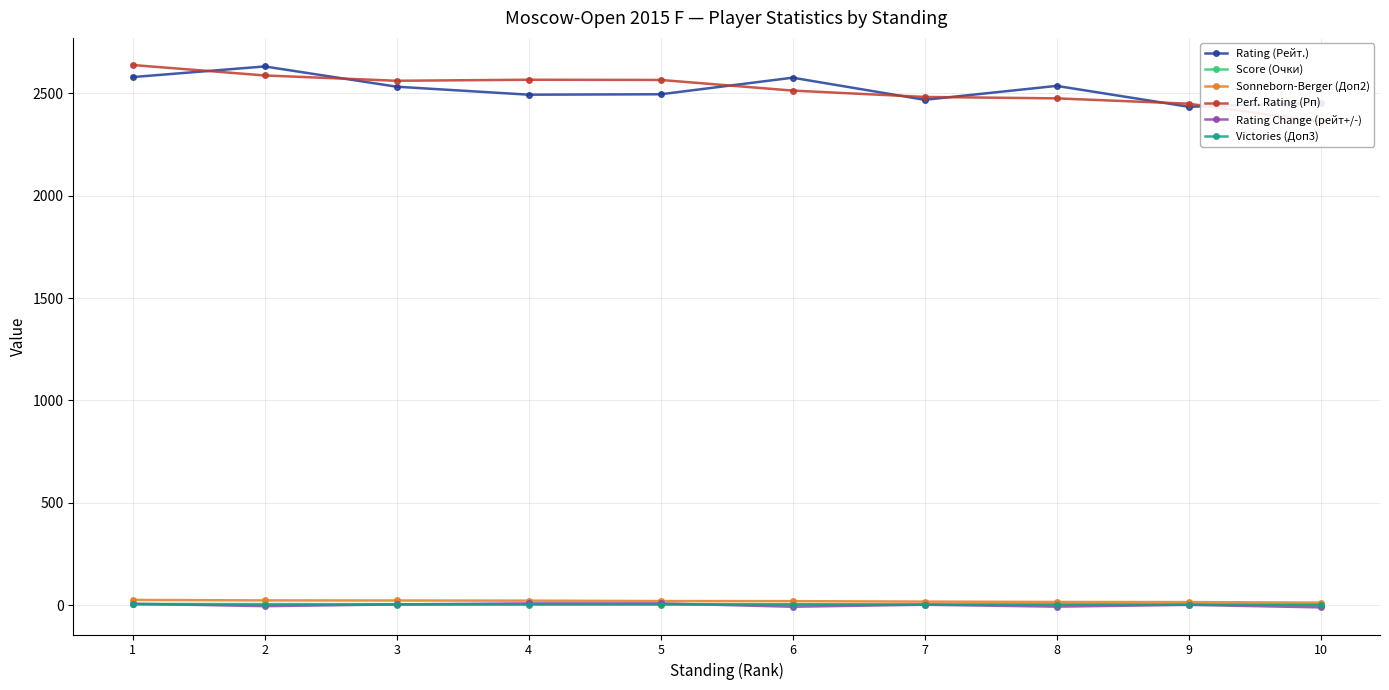

At which category does Perf. Rating (Рп) reach its first local peak?

4